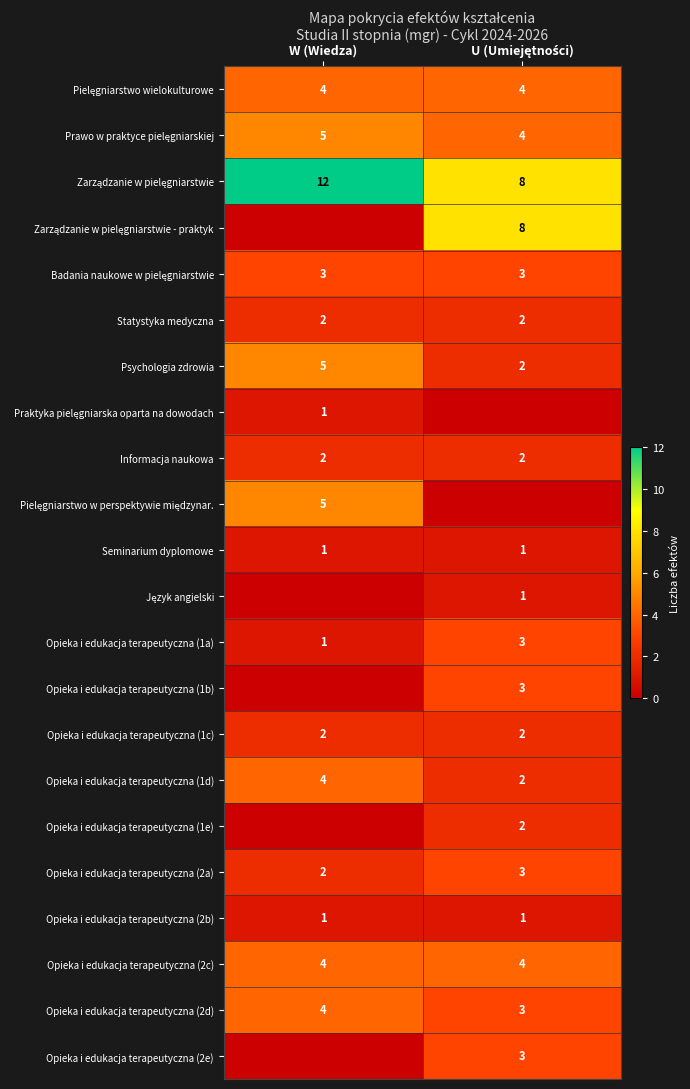

The value of Opieka i edukacja terapeutyczna (1d) at W (Wiedza) is 4. True or false?

True